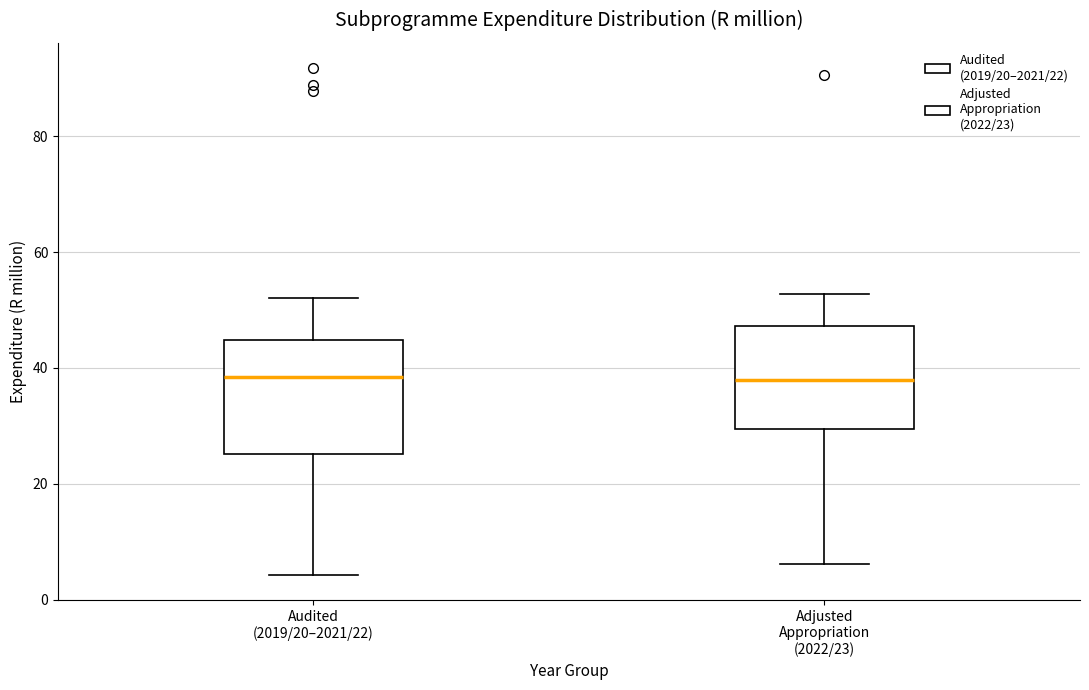

Reading left to right, transcribe this box plot: for each box, give where its median line is, the range the box spans, and where its two whiskers end, as read against the y-axis. The values are not printed on the chart, so give them approximately, as read against the axis.

Audited (2019/20–2021/22): median 38, box 26 to 44, whiskers 4 to 52
Adjusted Appropriation (2022/23): median 38, box 30 to 48, whiskers 6 to 52